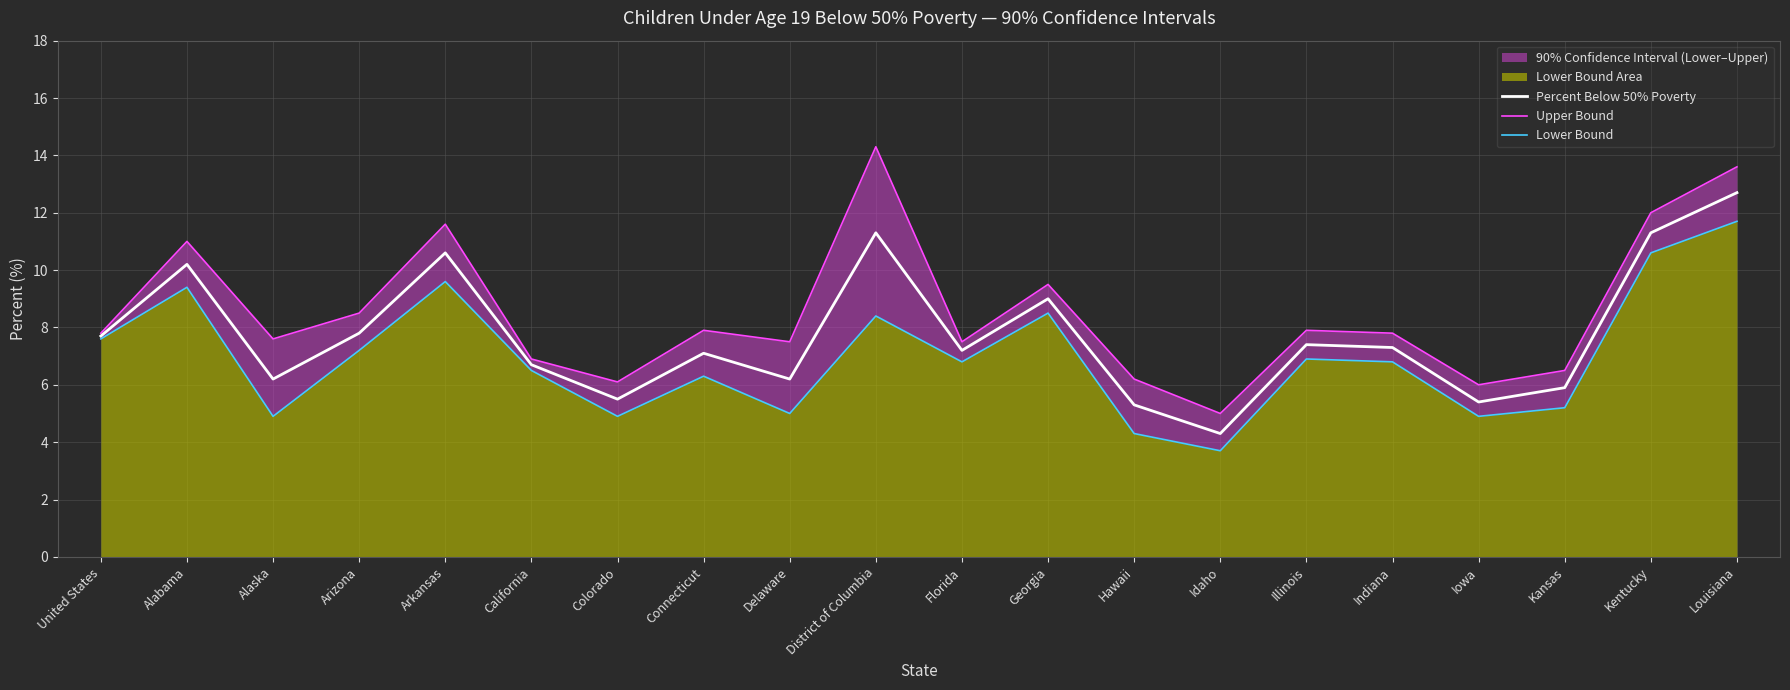

What is the sum of the Percent Below 50% Poverty values at California and Arkansas?

17.3